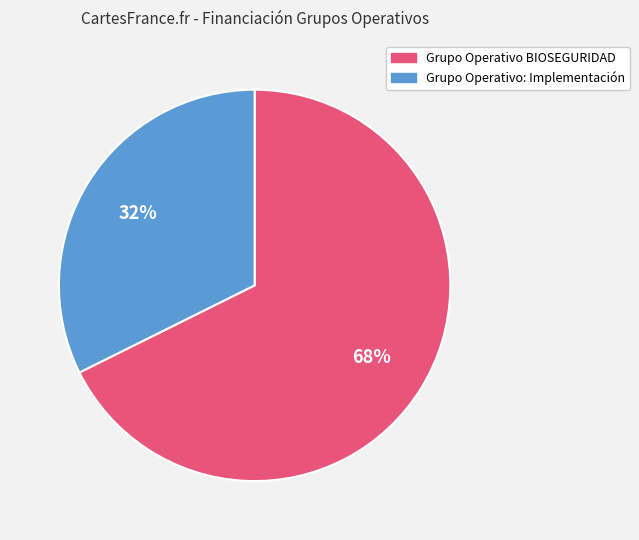

Rank the categories by value from lowest to highest.

Grupo Operativo: Implementación, Grupo Operativo BIOSEGURIDAD